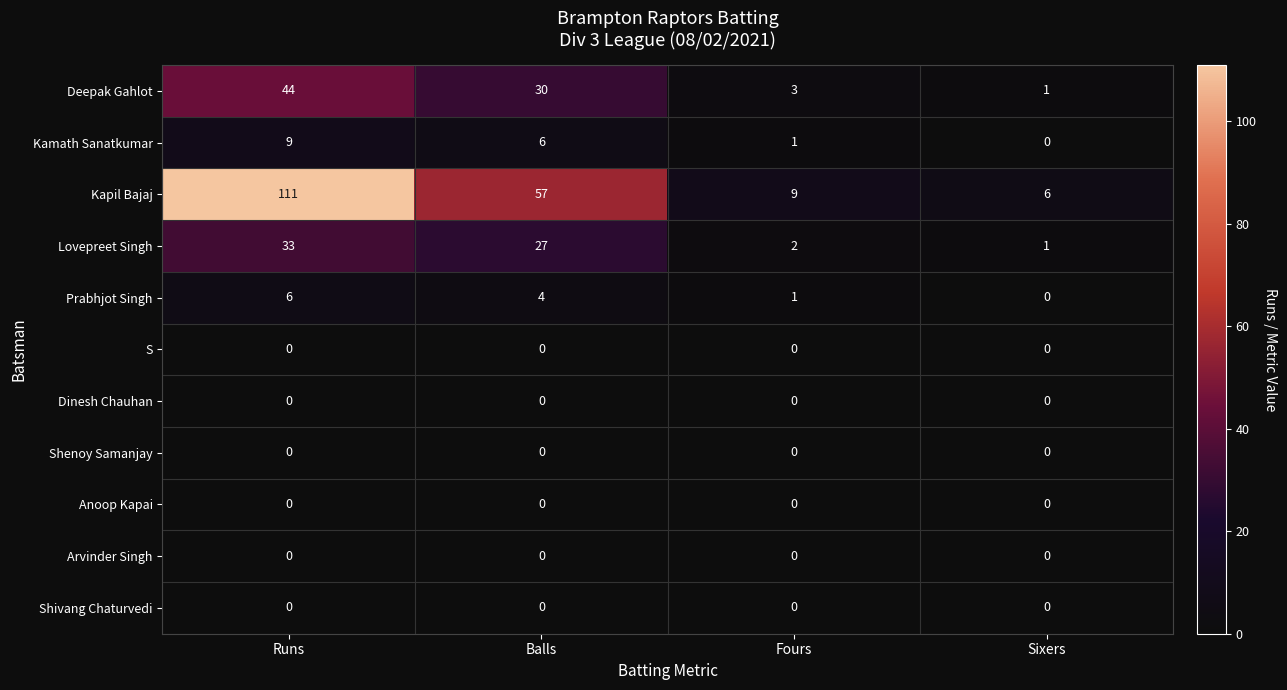

What is the difference between the highest and lowest values at Sixers?

6